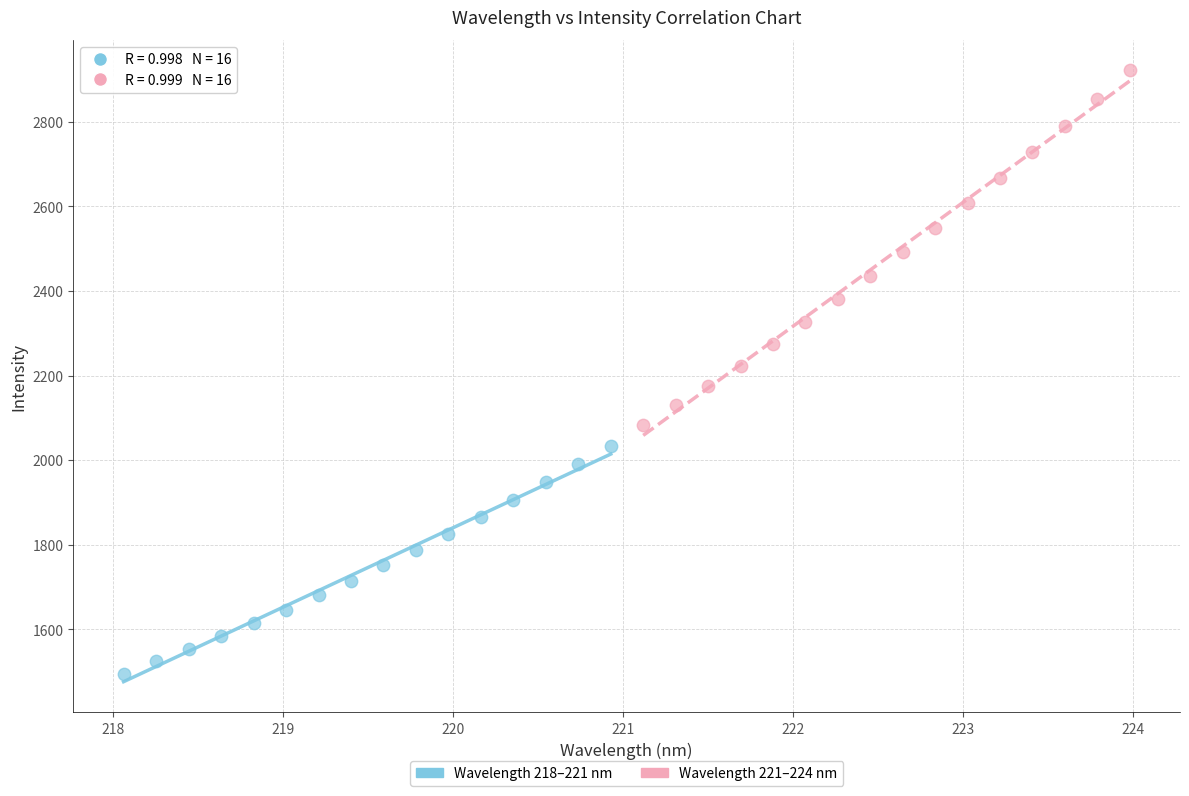

What are all the series names shown in the legend?

Wavelength 218–221 nm, Wavelength 221–224 nm